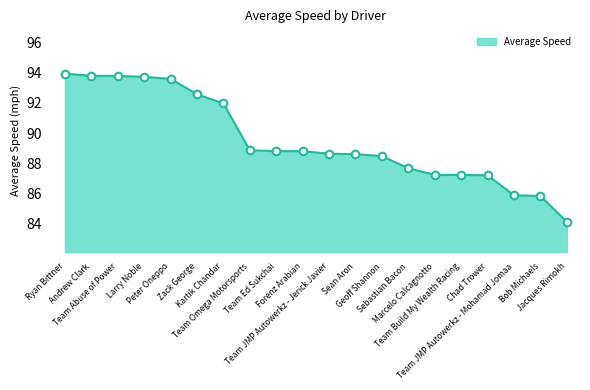

What is the change in value from Team Omega Motorsports to Sebastian Bacon?

-1.2